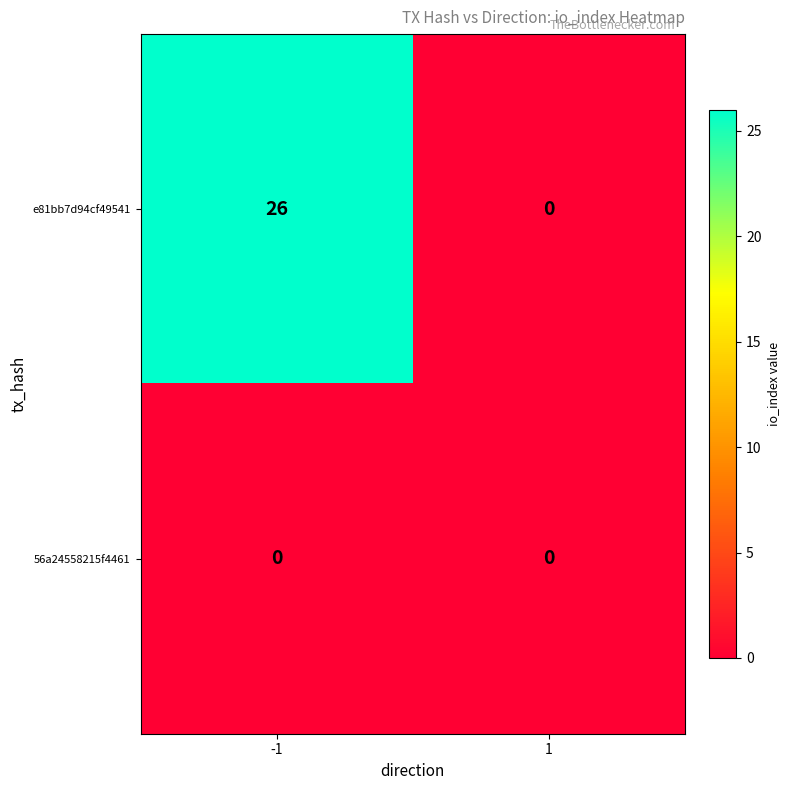

Which label corresponds to the largest value in the chart?

-1